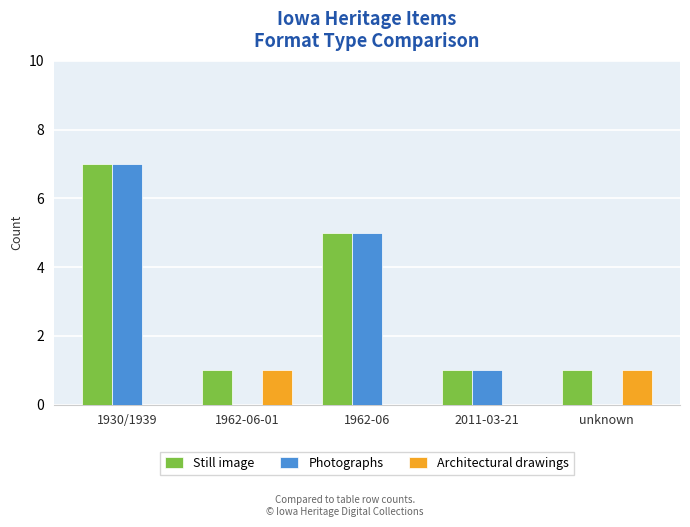

What is the highest value of the Photographs series?

7